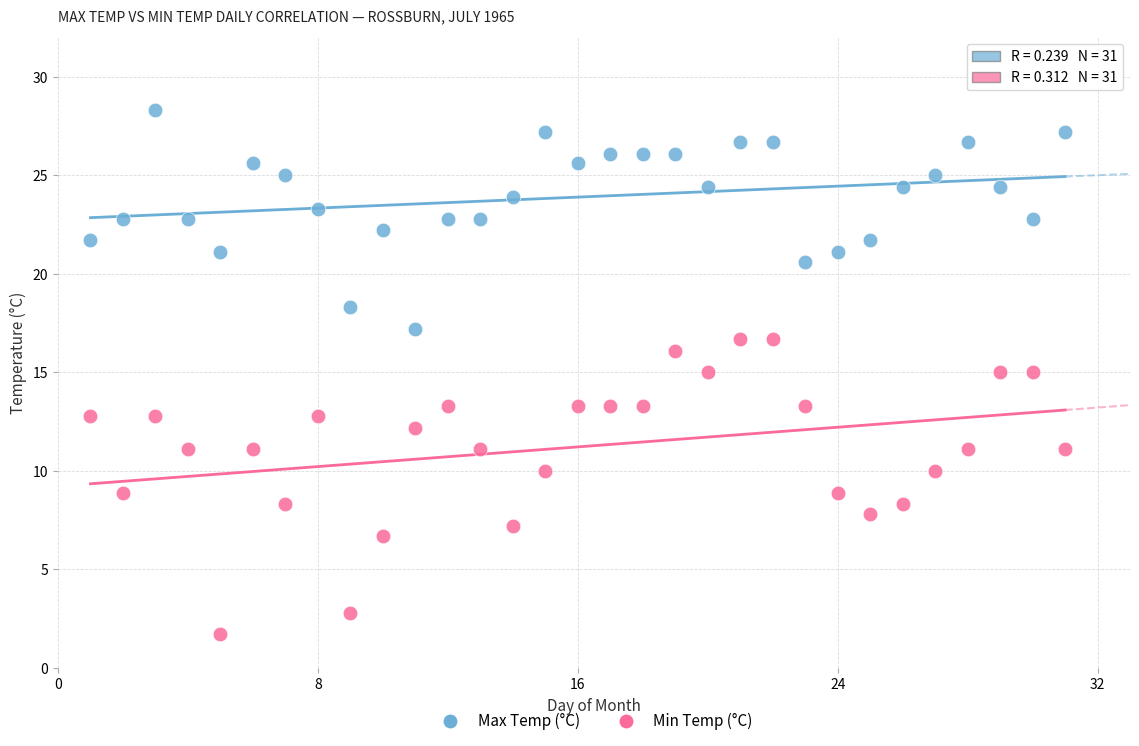

Across all data points, what is the range of Y values (max minus min)?

26.6